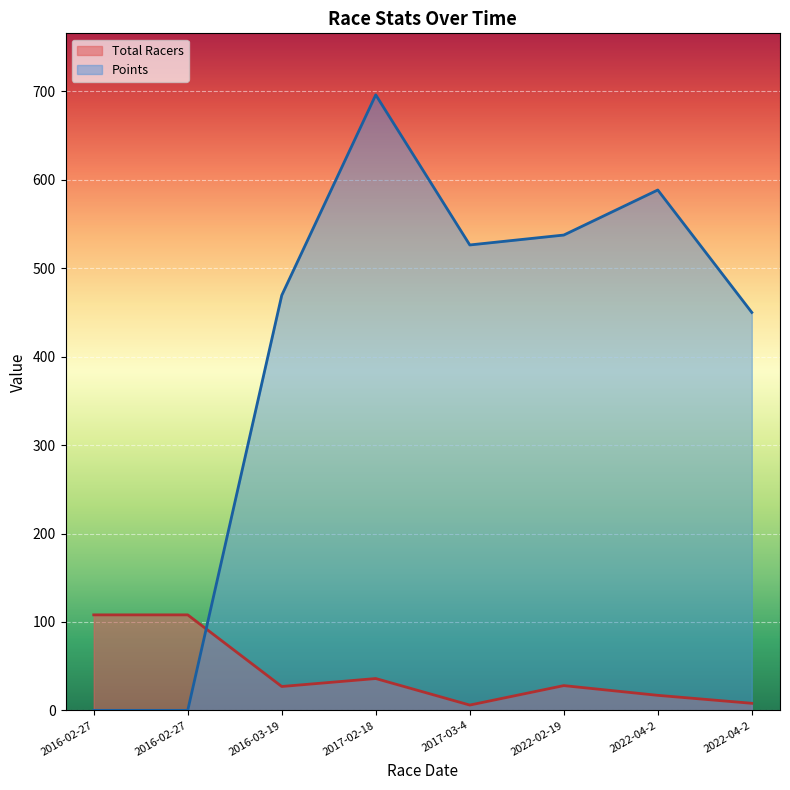

At which category does the chart reach its minimum across all series?

2016-02-27